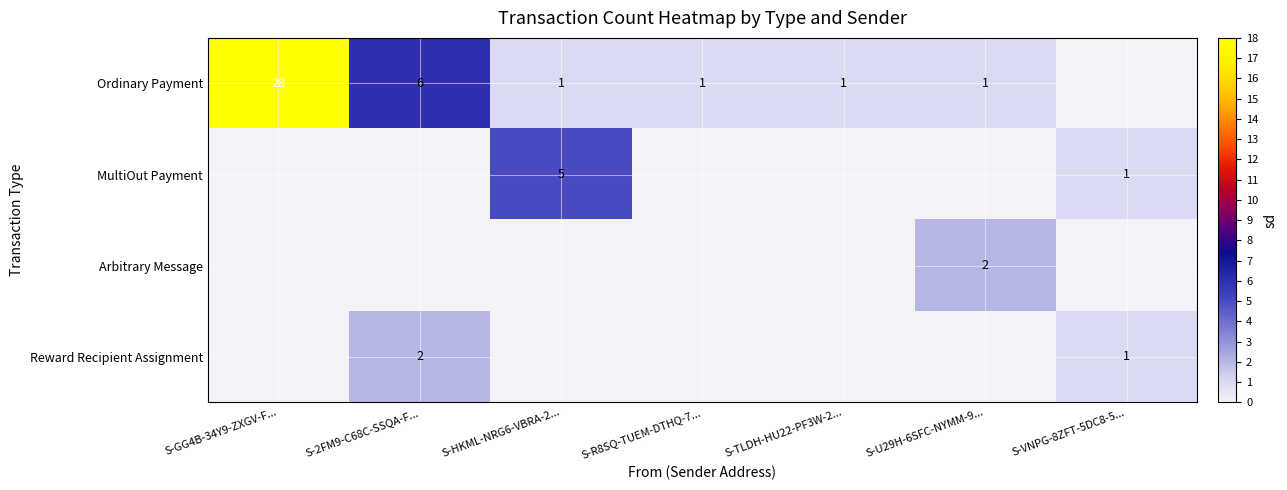

Is the value of Ordinary Payment at S-GG4B-34Y9-ZXGV-F... greater than the value of Reward Recipient Assignment at S-VNPG-8ZFT-5DC8-5...?

Yes